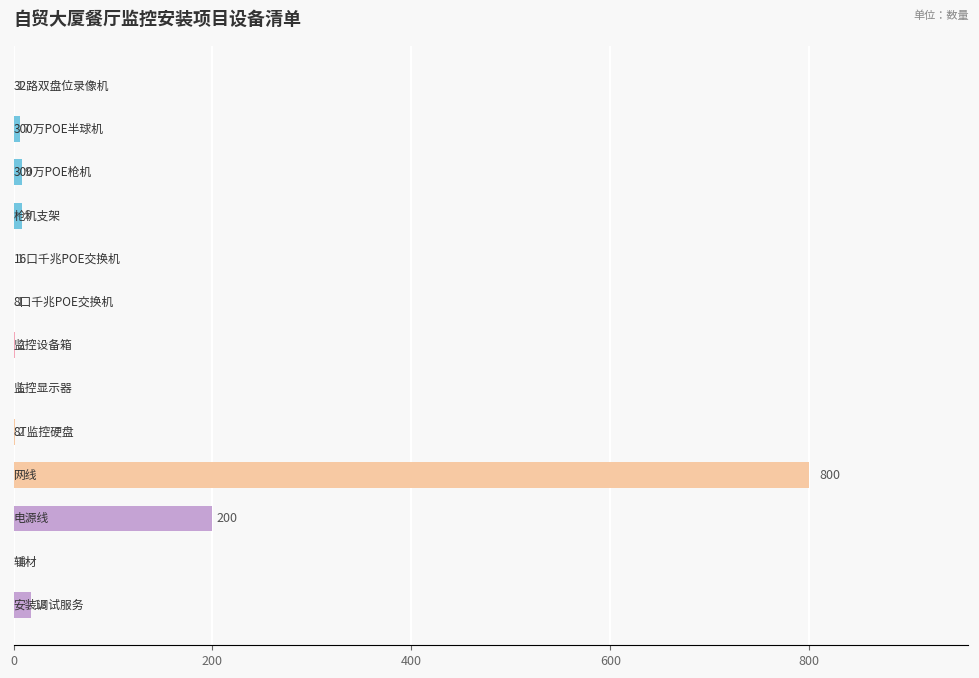

What is the average value?

81